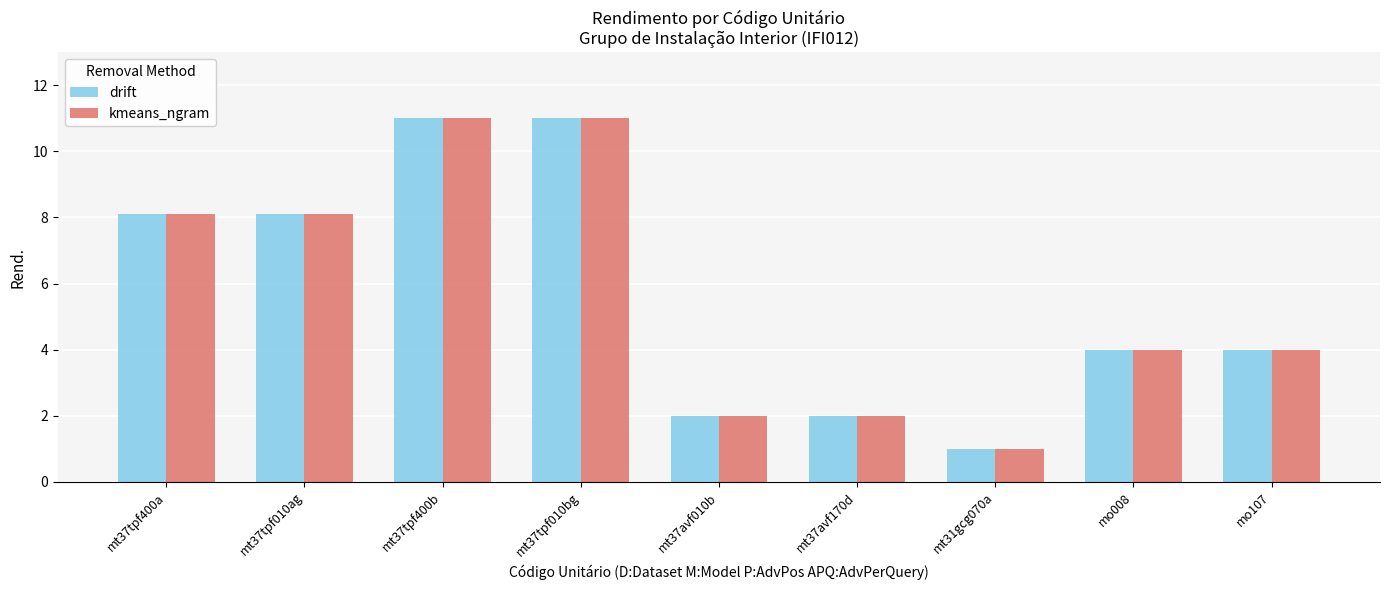

What is the label of the 4th bar from the left?

mt37tpf010bg